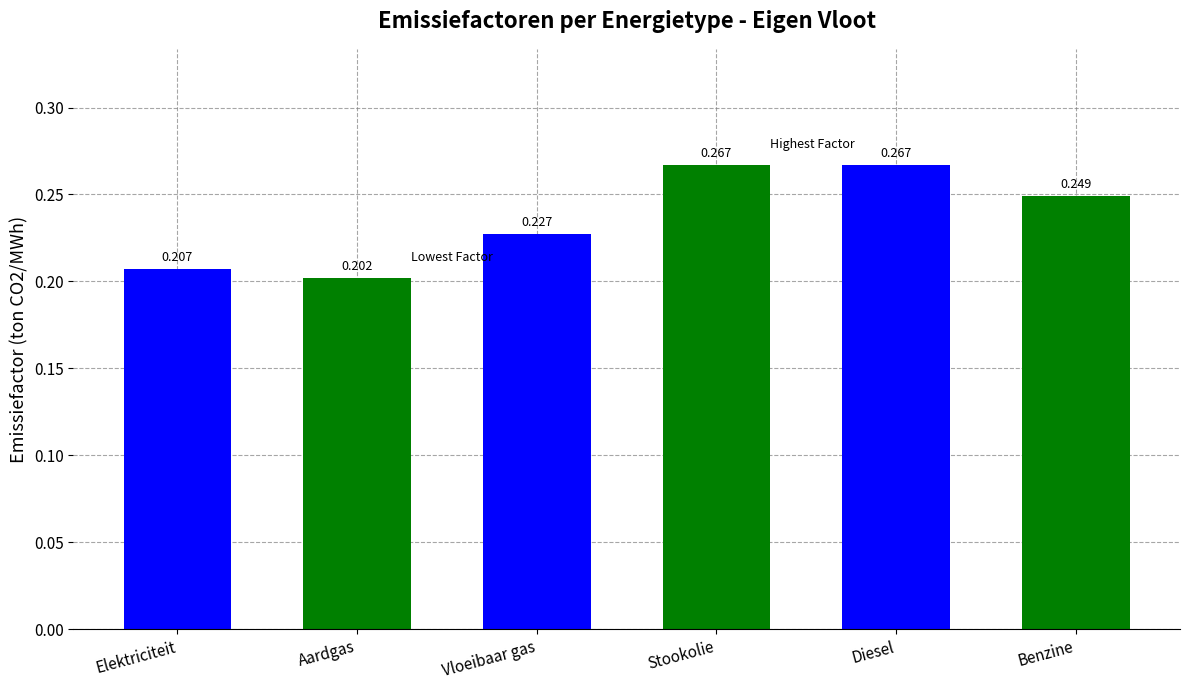

What is the label of the 3rd bar from the left?

Vloeibaar gas